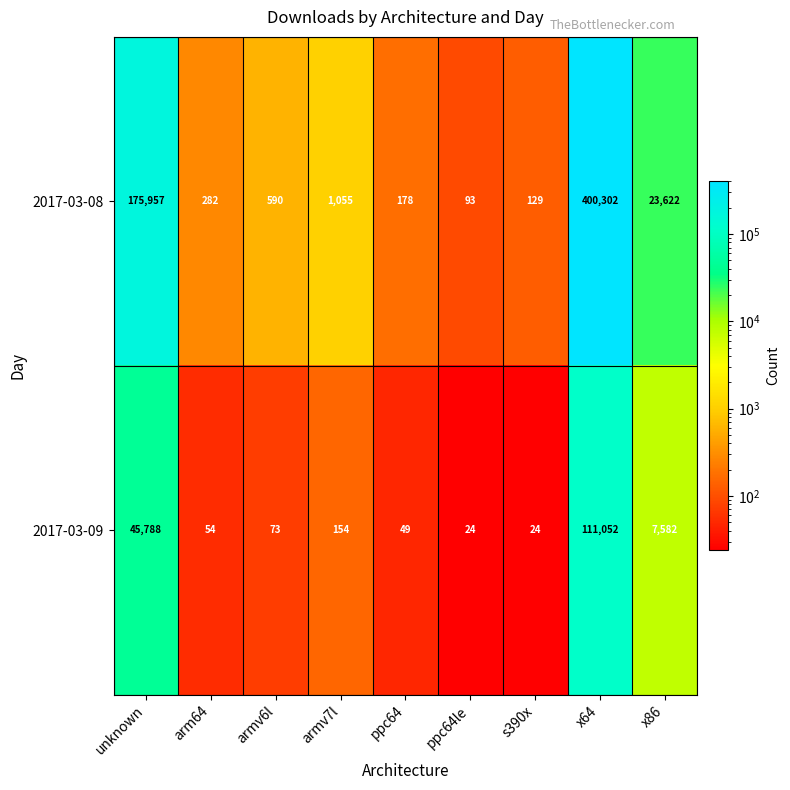

Reading left to right, list all the values displayed in this chart.

2017-03-08: unknown=175957	arm64=282	armv6l=590	armv7l=1055	ppc64=178	ppc64le=93	s390x=129	x64=400302	x86=23622
2017-03-09: unknown=45788	arm64=54	armv6l=73	armv7l=154	ppc64=49	ppc64le=24	s390x=24	x64=111052	x86=7582